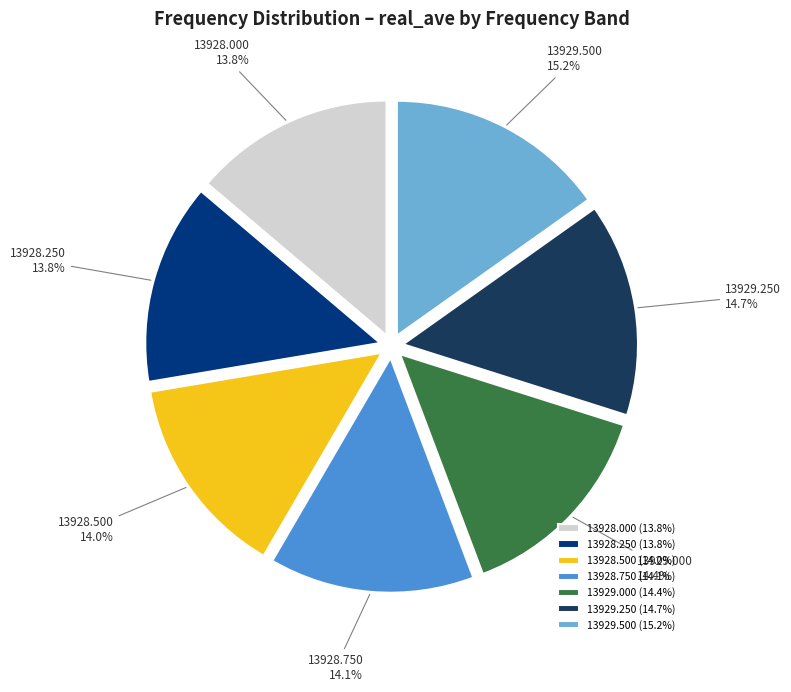

Which has a higher value, 13928.250 or 13929.250?

13929.250